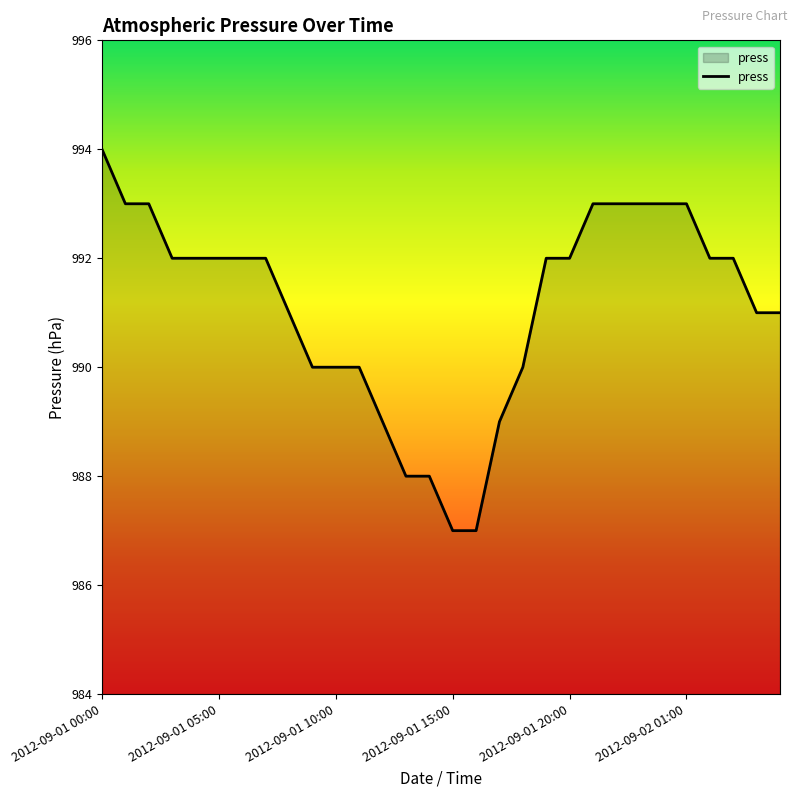

What is the maximum value shown in the chart?

994